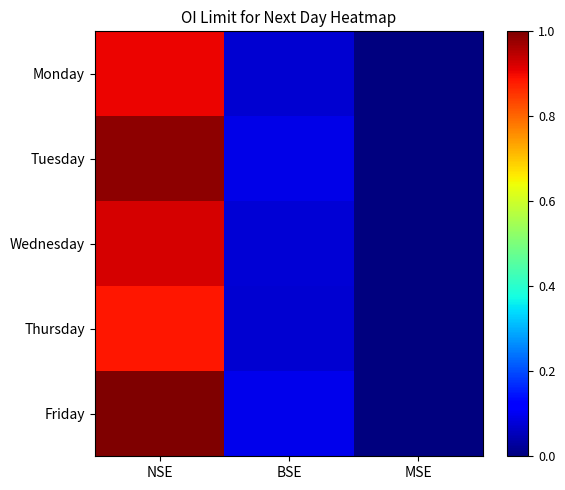

Between MSE and NSE, which is larger?

NSE